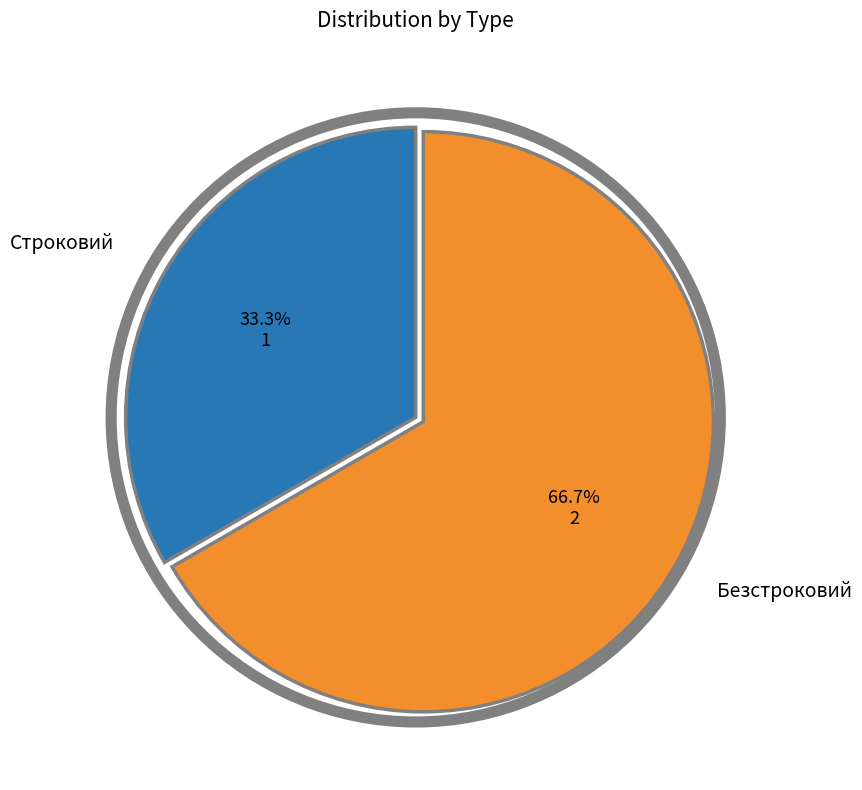

Does any single category account for the majority?

Yes